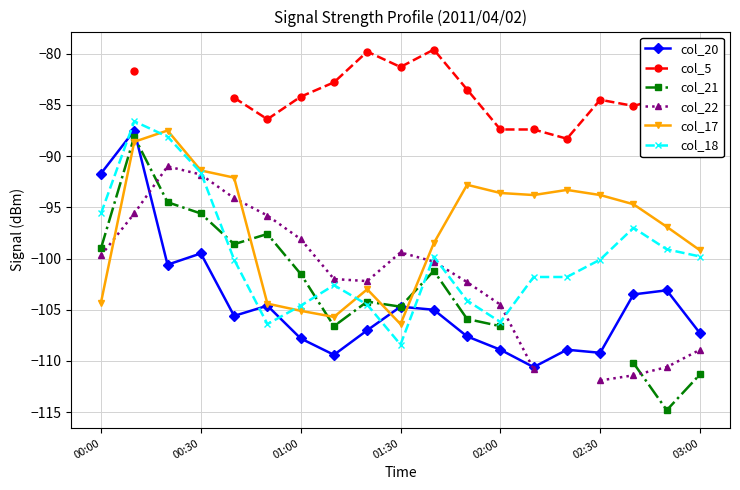

The col_20 series shows -23.9 at 7. True or false?

False